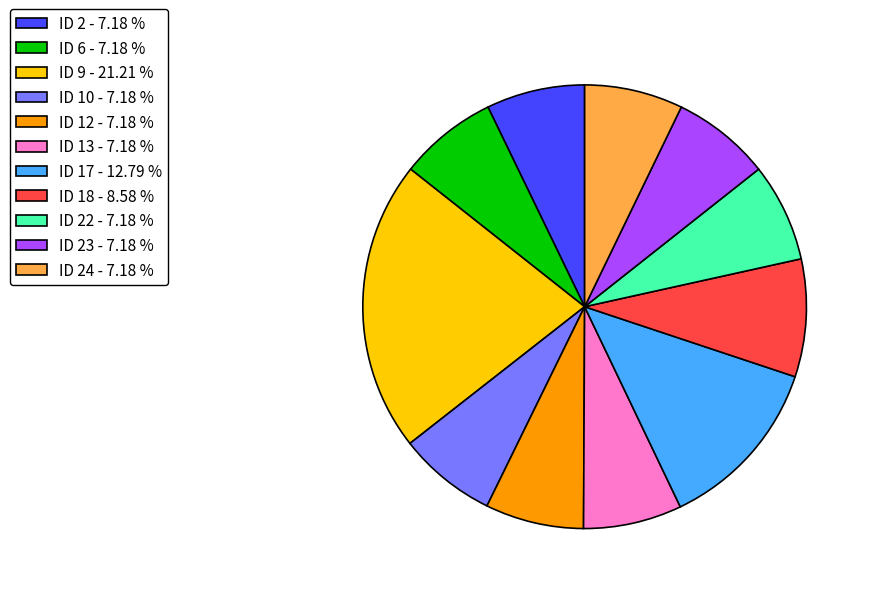

How many segments does this pie chart have?

11